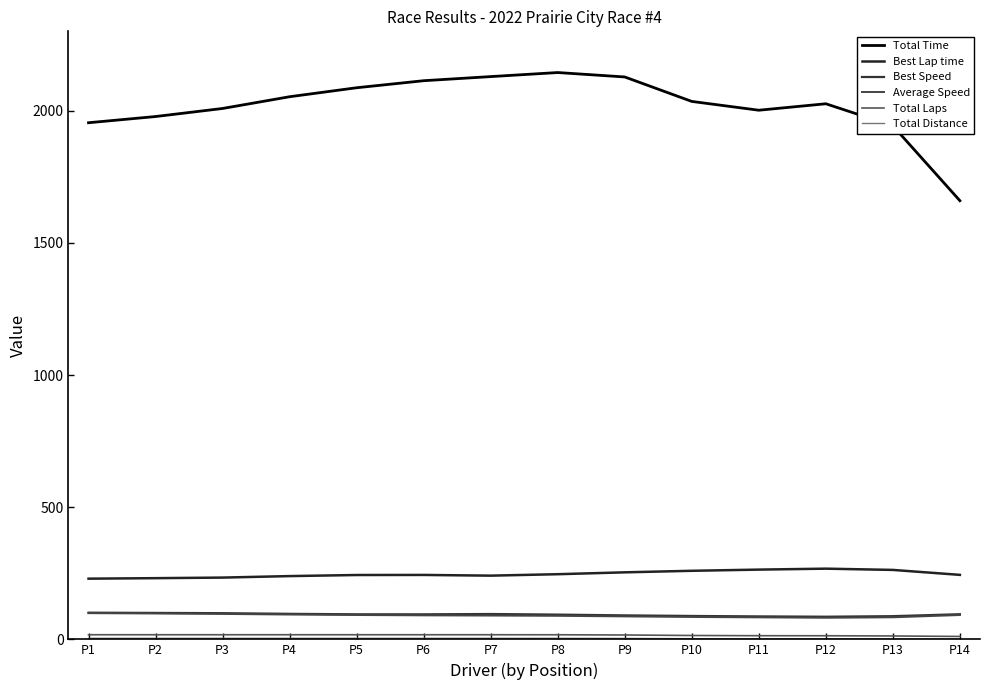

How many lines are shown in the chart?

6